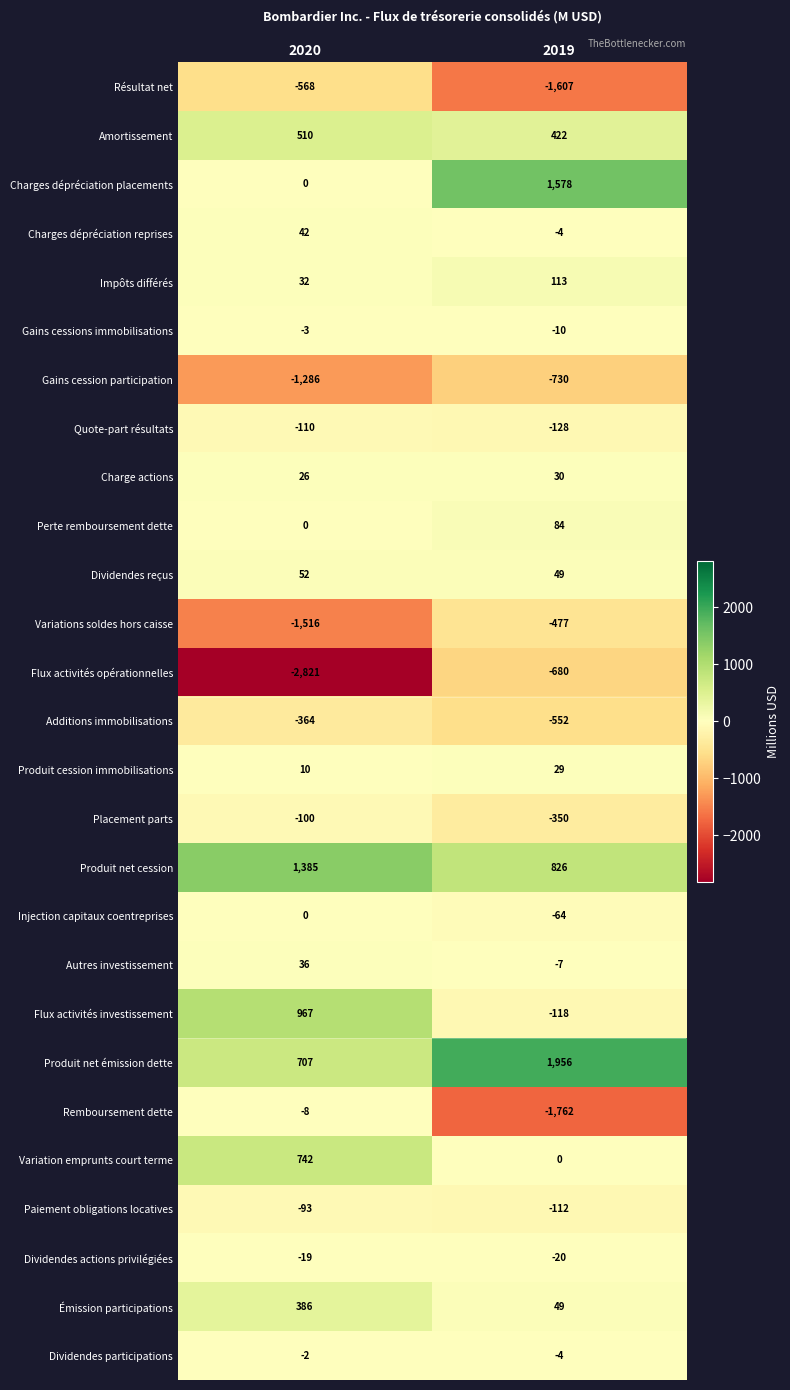

True or false: Produit net émission dette has a value of 707 at 2020.

True